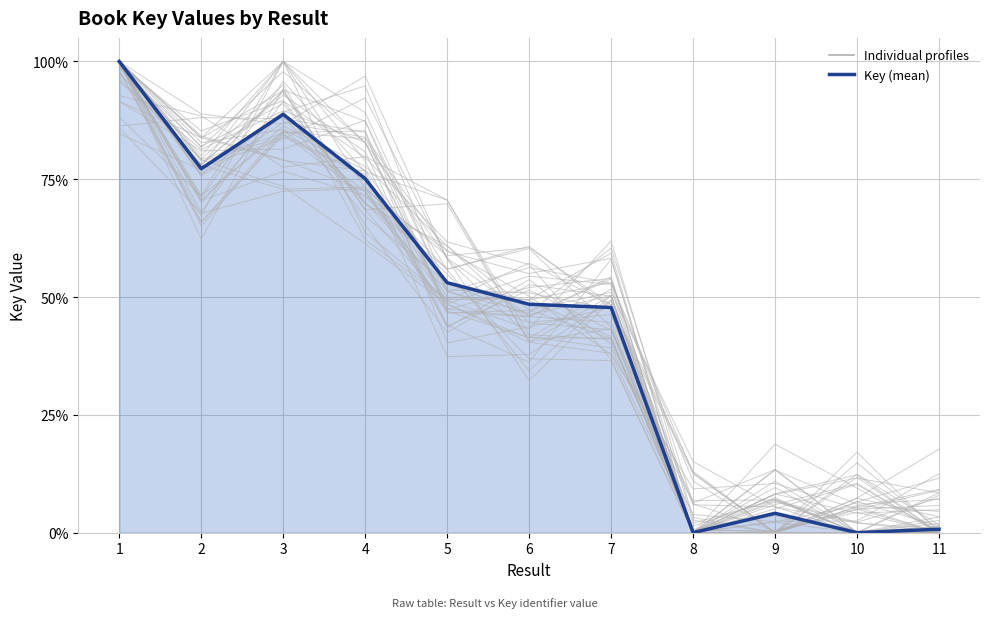

Rank the categories by value from lowest to highest.

8, 10, 11, 9, 7, 6, 5, 4, 2, 3, 1